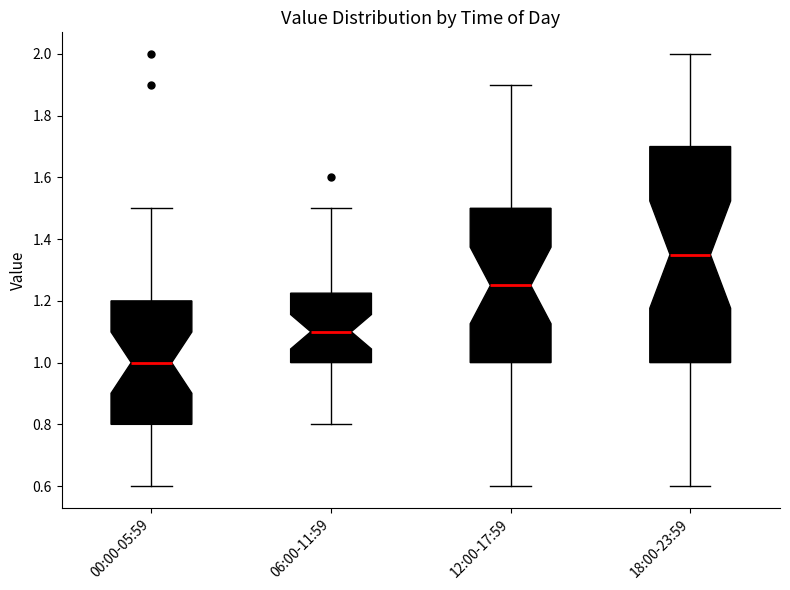

Reading left to right, read every box against the y-axis: the position of its median line, the range the box covers, and the ends of its whiskers. The values are not printed on the chart, so give them approximately, as read against the axis.

00:00-05:59: median 1.00, box 0.80 to 1.20, whiskers 0.60 to 1.50
06:00-11:59: median 1.10, box 1.00 to 1.22, whiskers 0.80 to 1.50
12:00-17:59: median 1.26, box 1.00 to 1.50, whiskers 0.60 to 1.90
18:00-23:59: median 1.36, box 1.00 to 1.70, whiskers 0.60 to 2.00